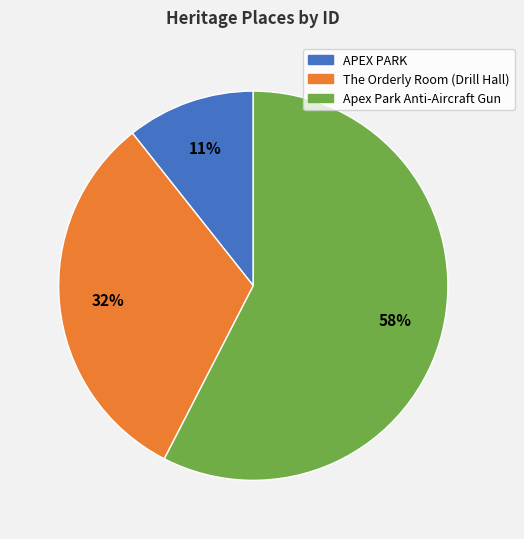

Is The Orderly Room (Drill Hall) the majority of the pie?

No